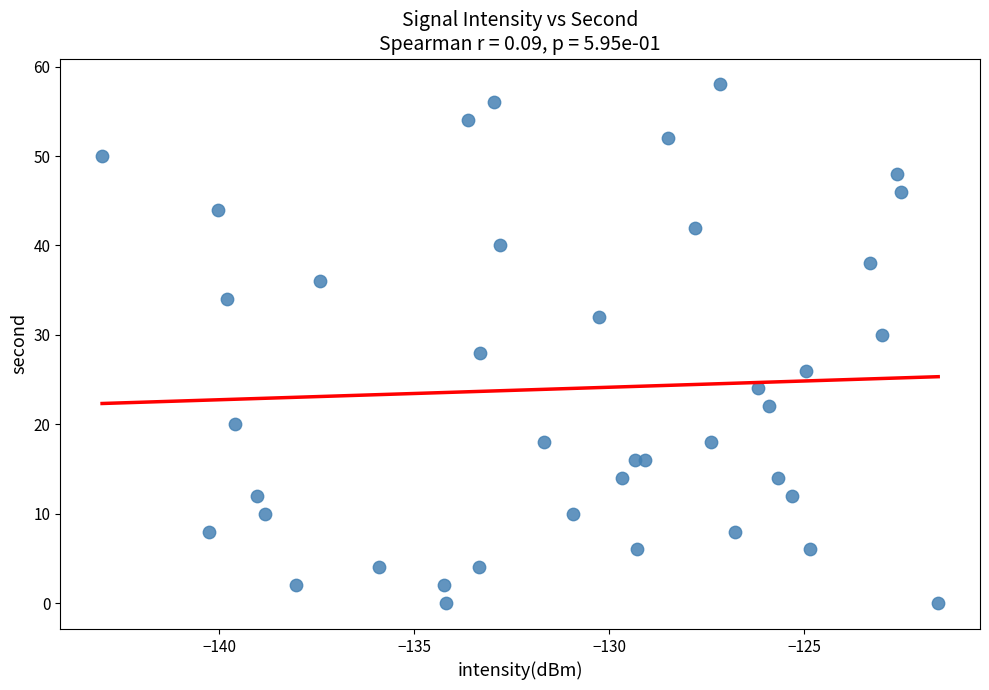

What is the range of Y values (max minus min)?

58